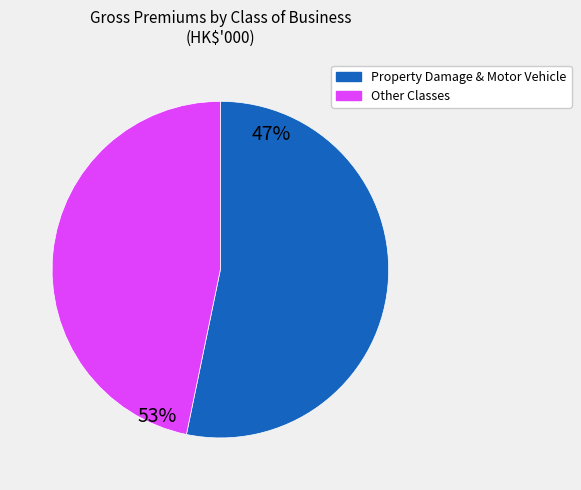

Does any single category account for the majority?

Yes